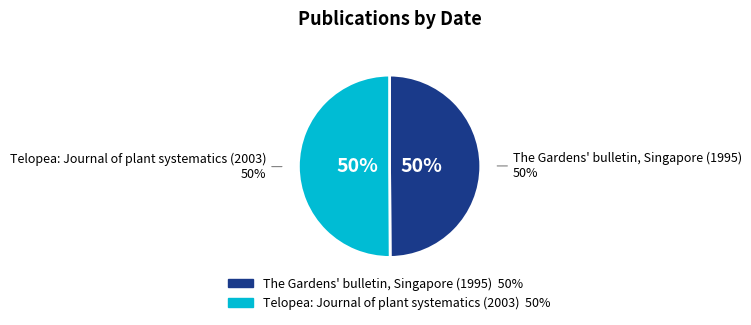

Which has a higher value, Telopea: Journal of plant systematics (2003) or The Gardens' bulletin, Singapore (1995)?

Telopea: Journal of plant systematics (2003)